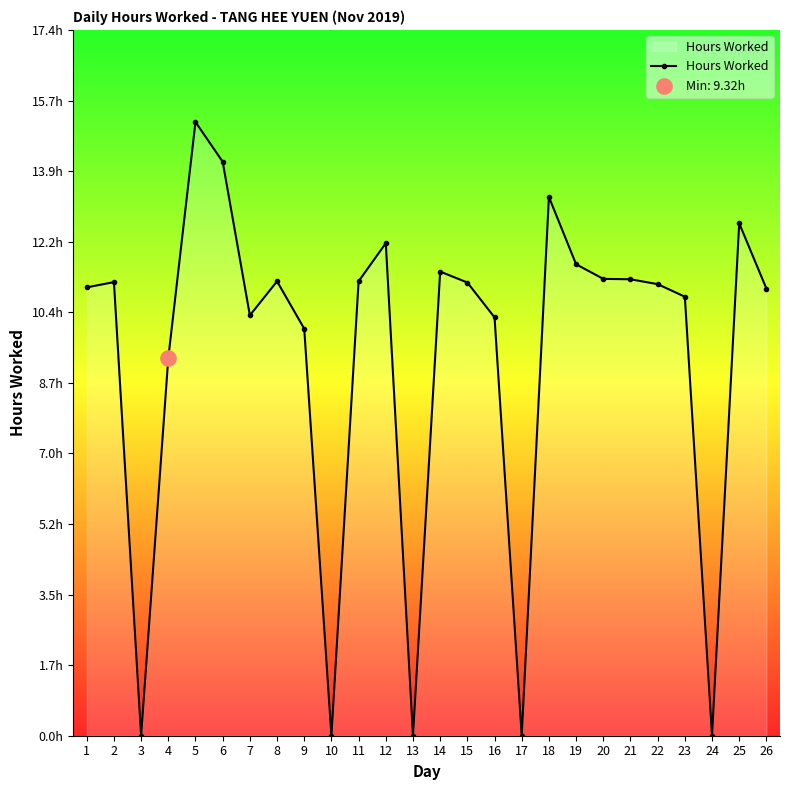

What is the ratio of the value at 20 to the value at 1?

1.0